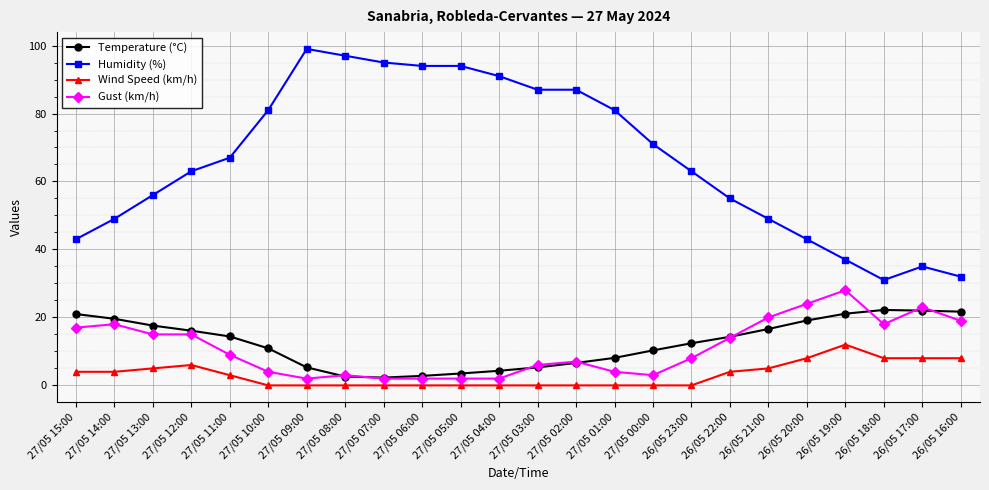

Rank the series by their maximum value, from lowest to highest.

Wind Speed (km/h), Temperature (°C), Gust (km/h), Humidity (%)